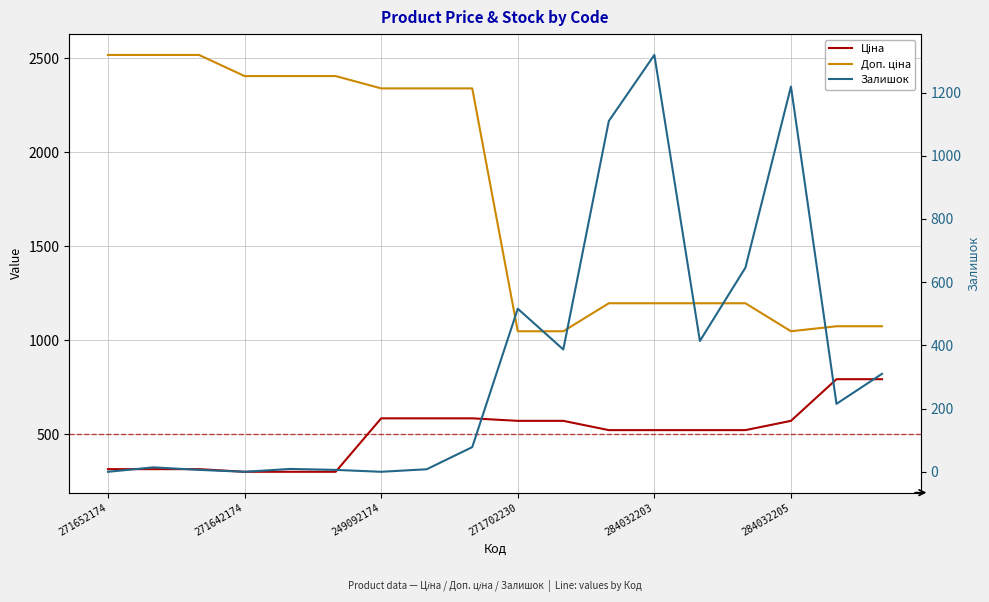

What is the maximum value for Доп. ціна?

2517.5